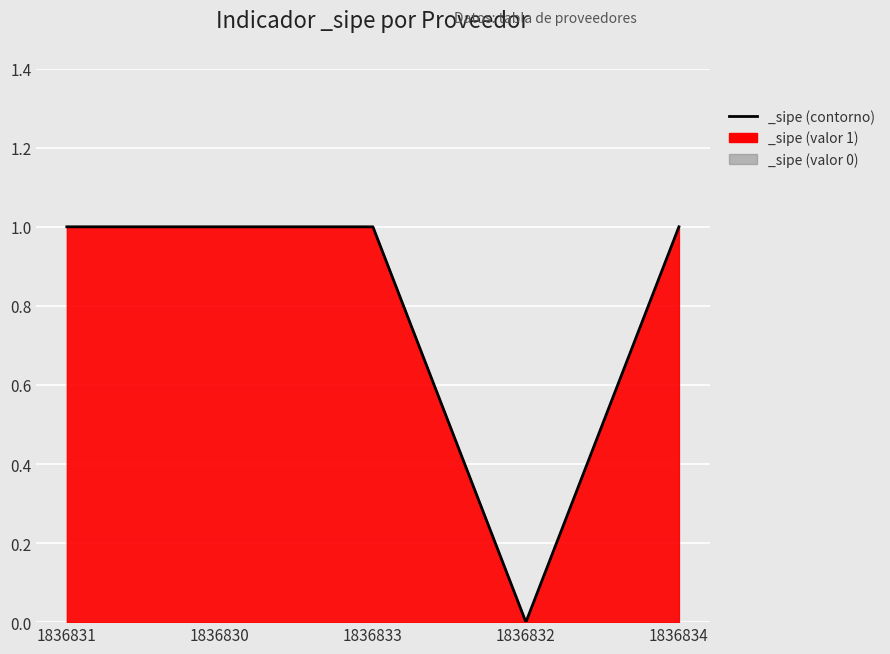

Is it true that the value at 1836830 is 1?

True